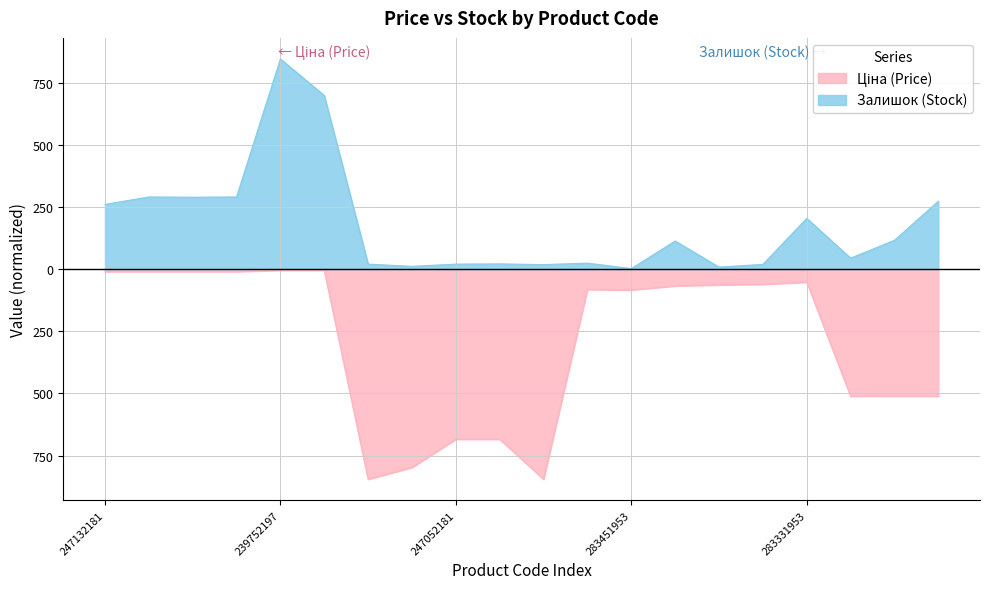

Which series changed the most between 239792196 and 280761652?

Ціна